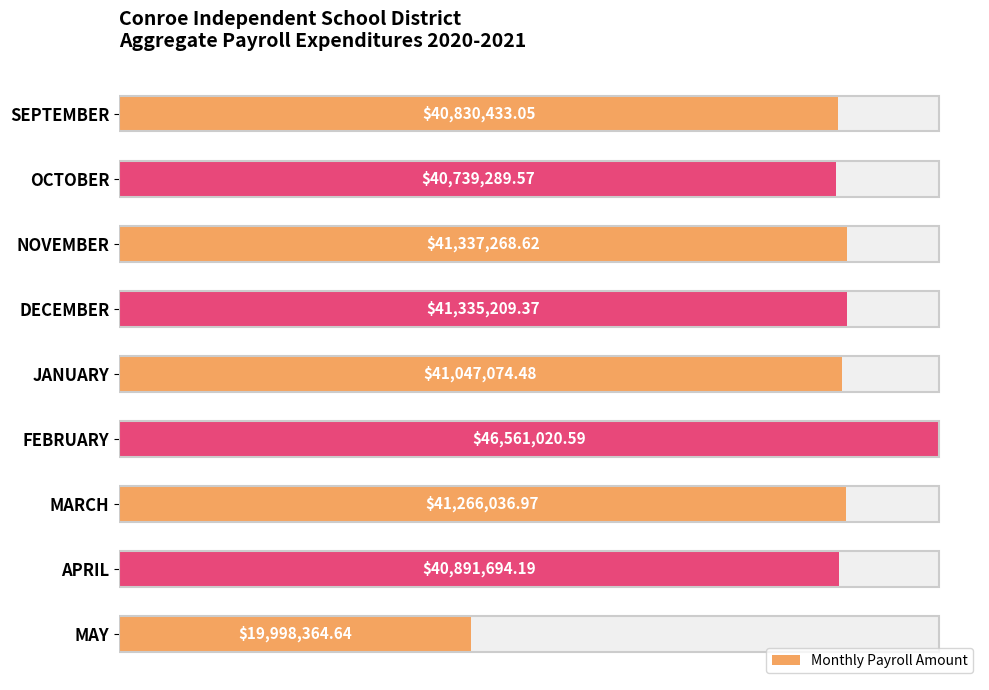

How many bars are there in total?

9